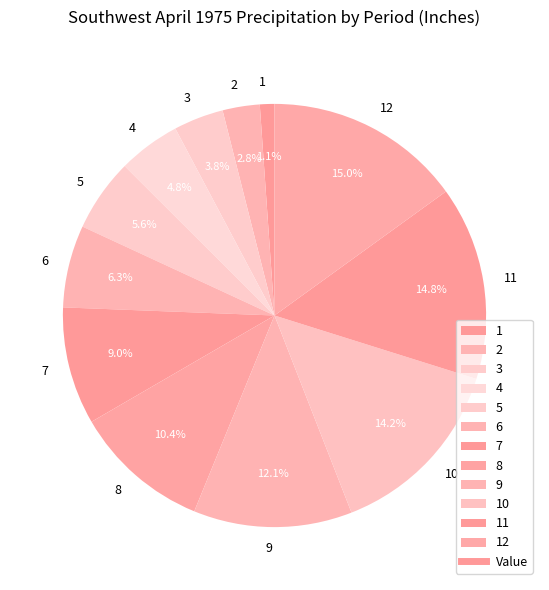

Between 9 and 4, which is larger?

9